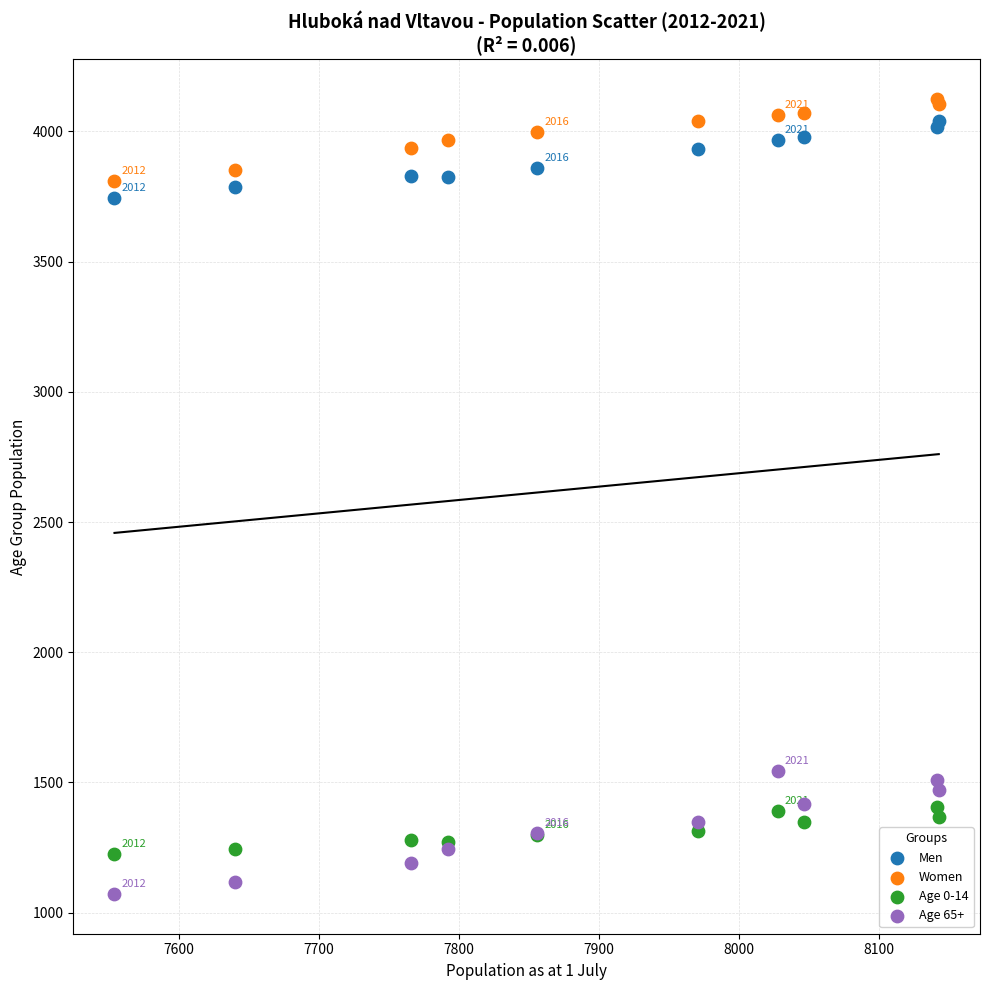

Which series has the widest spread of Y values?

Age 65+